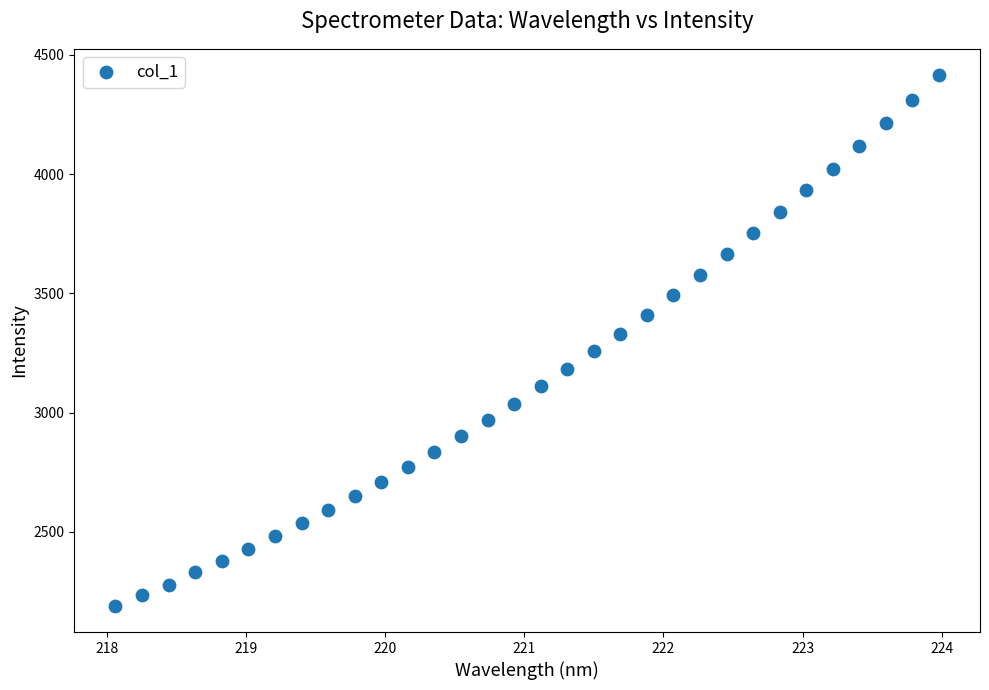

What is the range of X values (max minus min)?

5.9